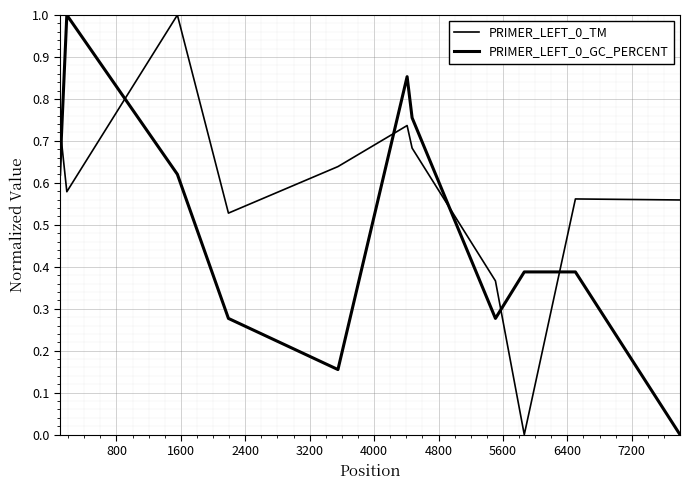

Does the chart display data point markers on the line(s)?

No